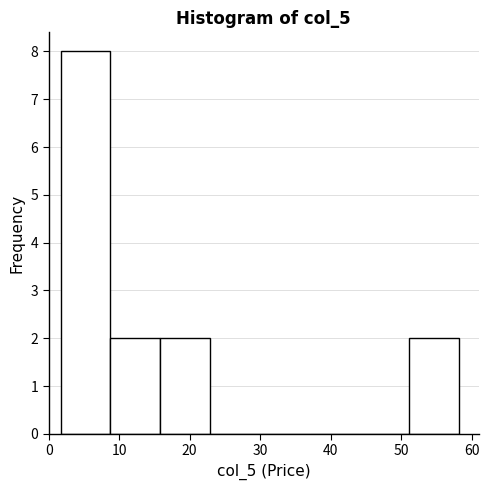

Reading left to right, list every bar in this chart as the range it spans on the x-axis followed by its height. Neither the bar edges nor the heights are printed on the chart, so give them approximately, as read against the axes.

2 to 9: 8
9 to 16: 2
16 to 23: 2
23 to 30: 0
30 to 37: 0
37 to 44: 0
44 to 51: 0
51 to 58: 2